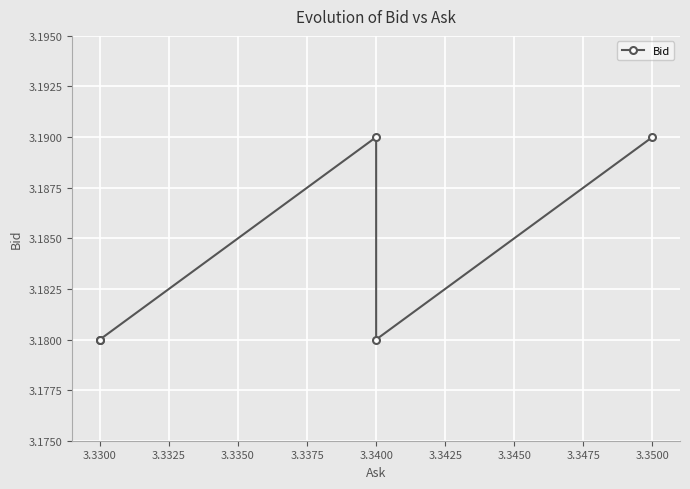

Is it true that the value at 3.3300 is 3.2?

True